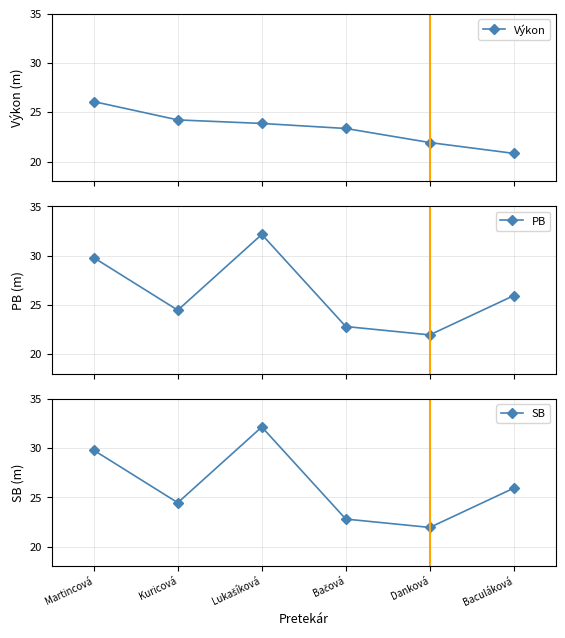

Which series has the largest range (max minus min)?

PB